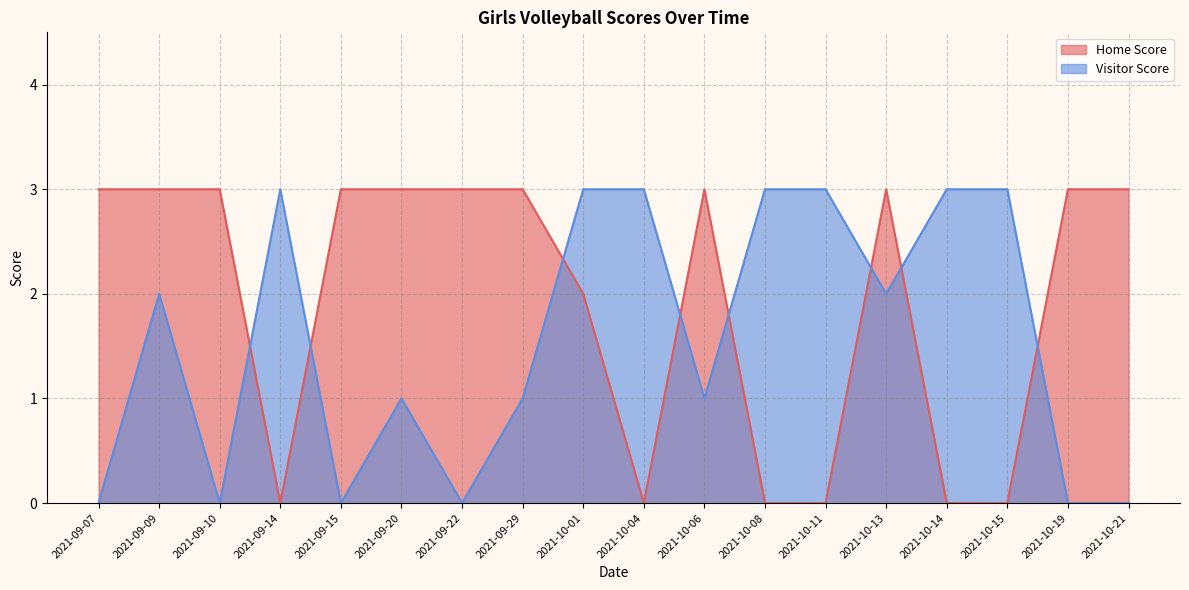

Does the chart display data point markers on the line(s)?

No